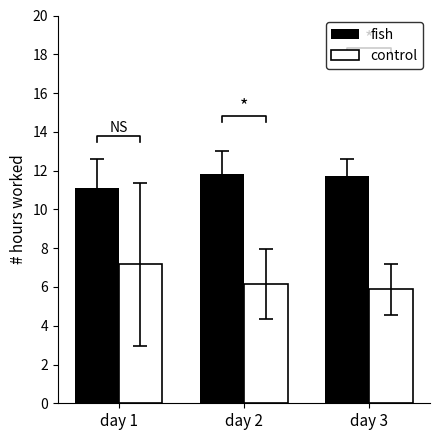

How many values in the control series are below 6?

1